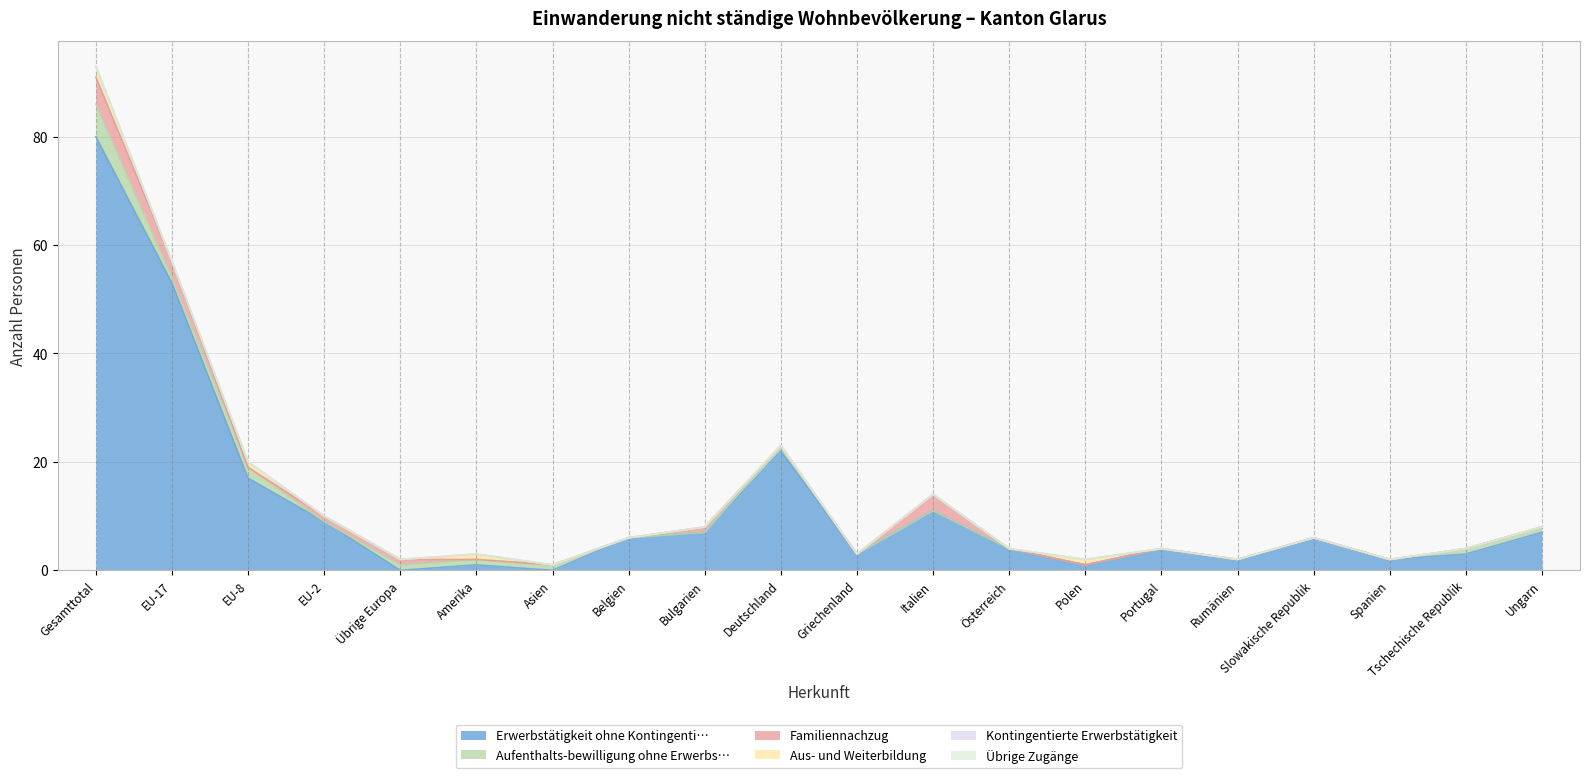

Which series has the widest spread of values?

Erwerbstätigkeit ohne Kontingenti…